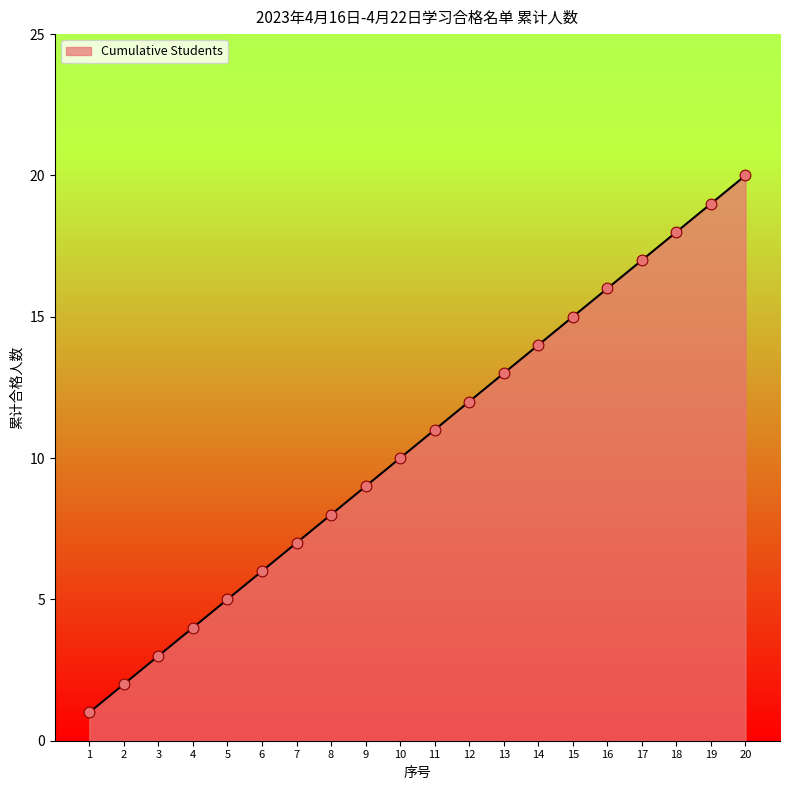

Approximately how many times larger is the value at 11 compared to 3?

3.7